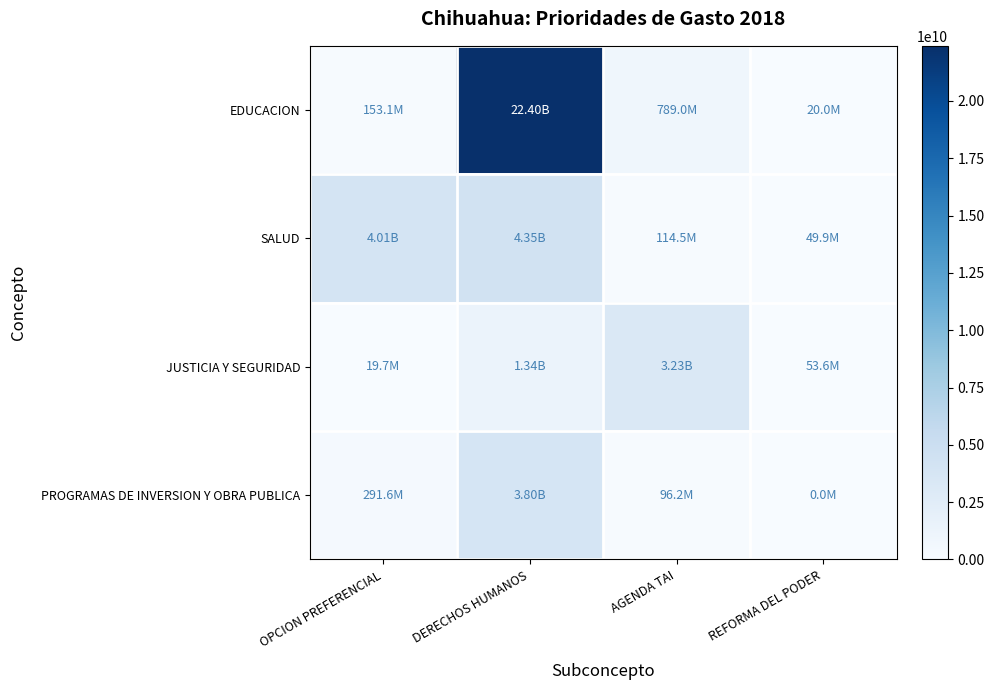

Which series has the widest spread of values?

EDUCACION